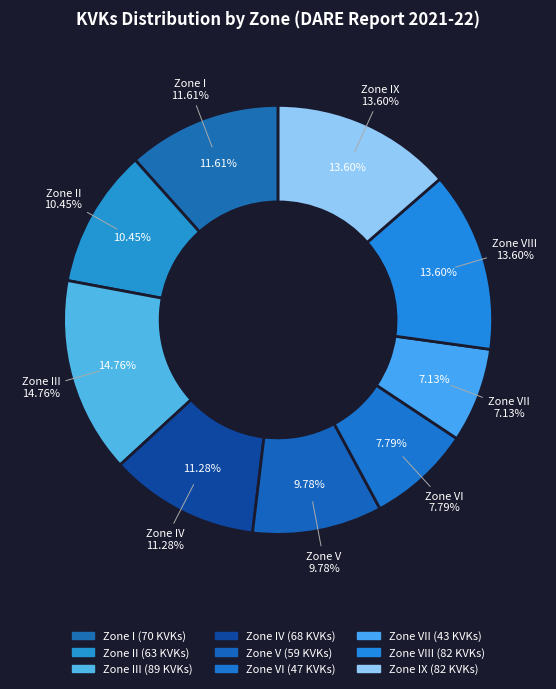

Approximately how many times larger is the value at Zone I compared to Zone VII?

1.6